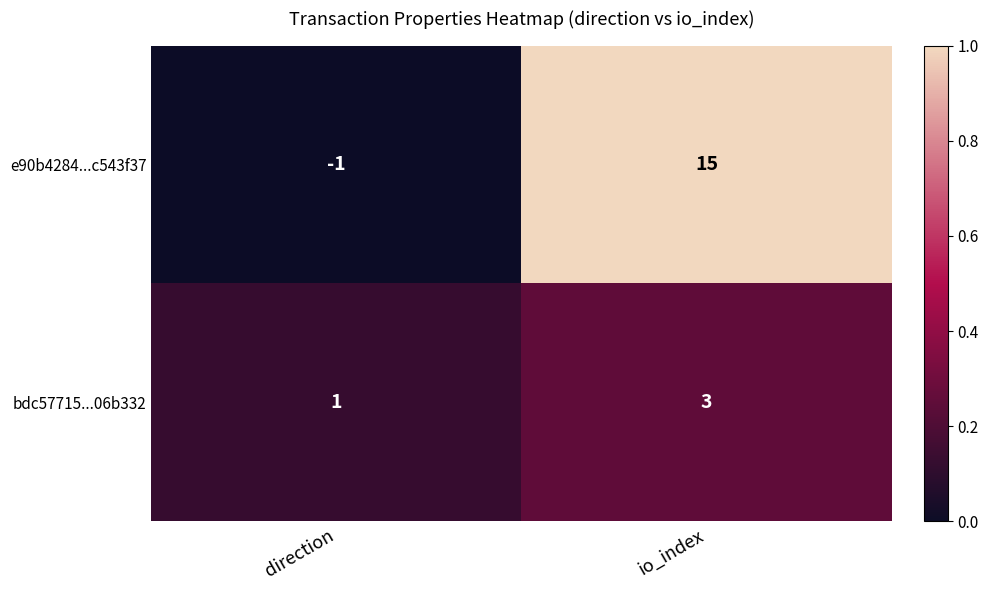

Reading left to right, transcribe all the data shown in this chart.

e90b4284...c543f37: -1	15
bdc57715...06b332: 1	3